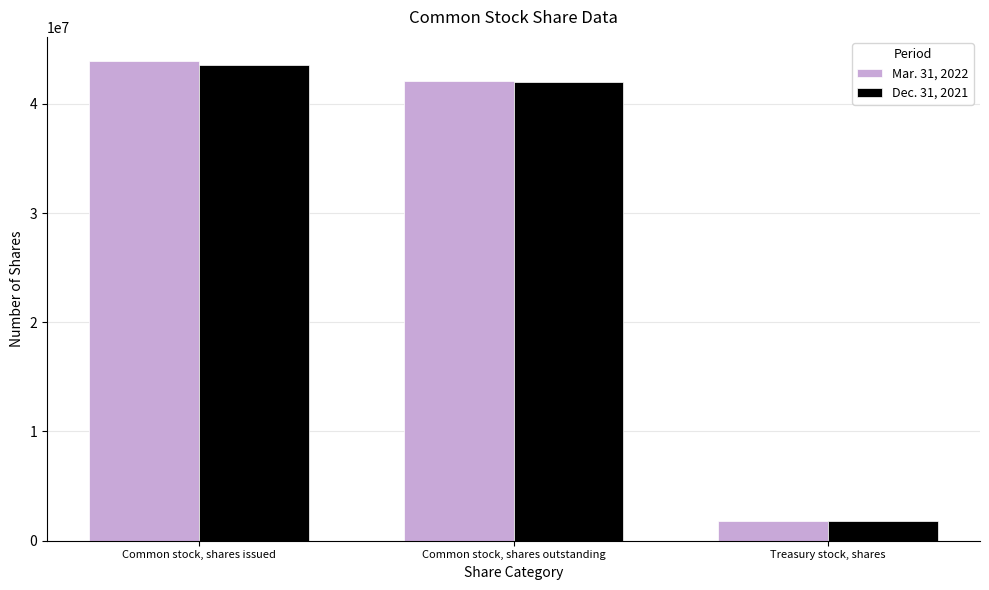

Read the Mar. 31, 2022 value at Common stock, shares issued.

43935779